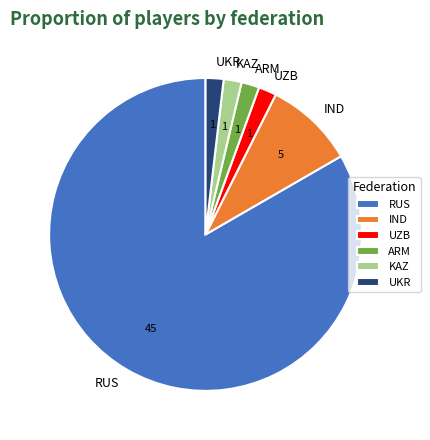

How many slices are in this pie chart?

6